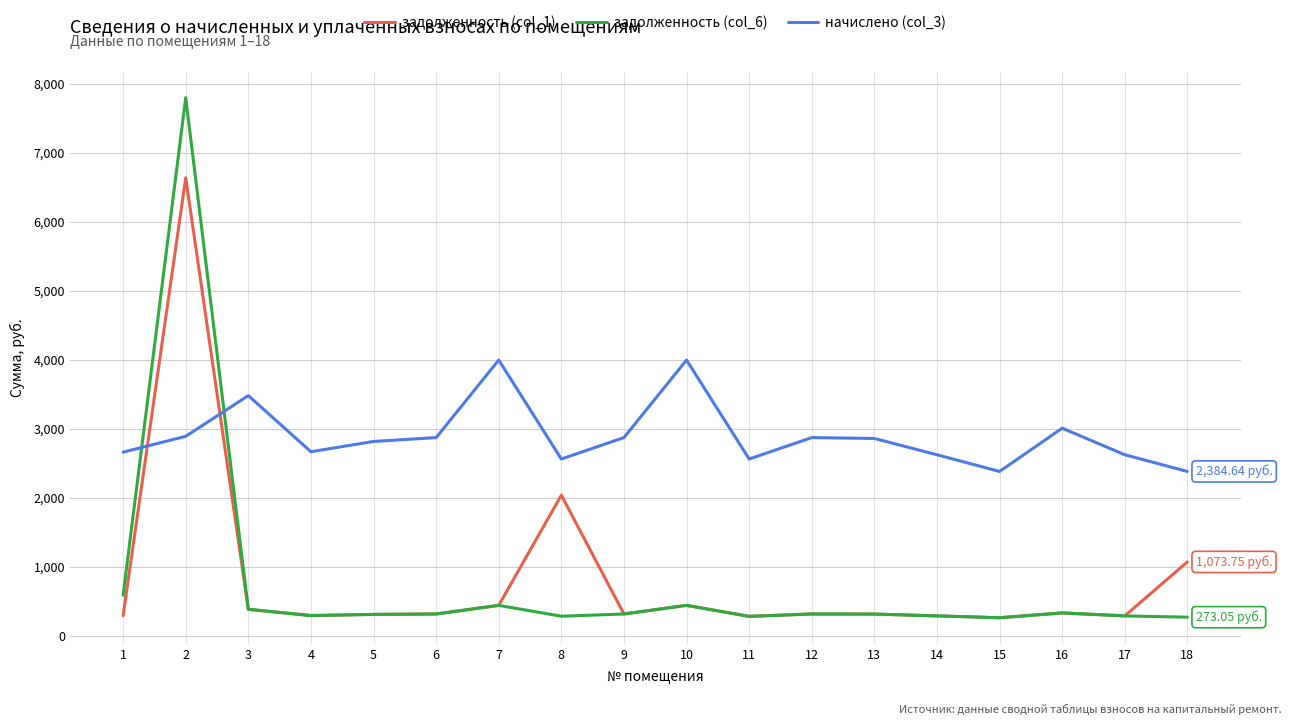

What is the highest value of the задолженность (col_6) series?

7800.9